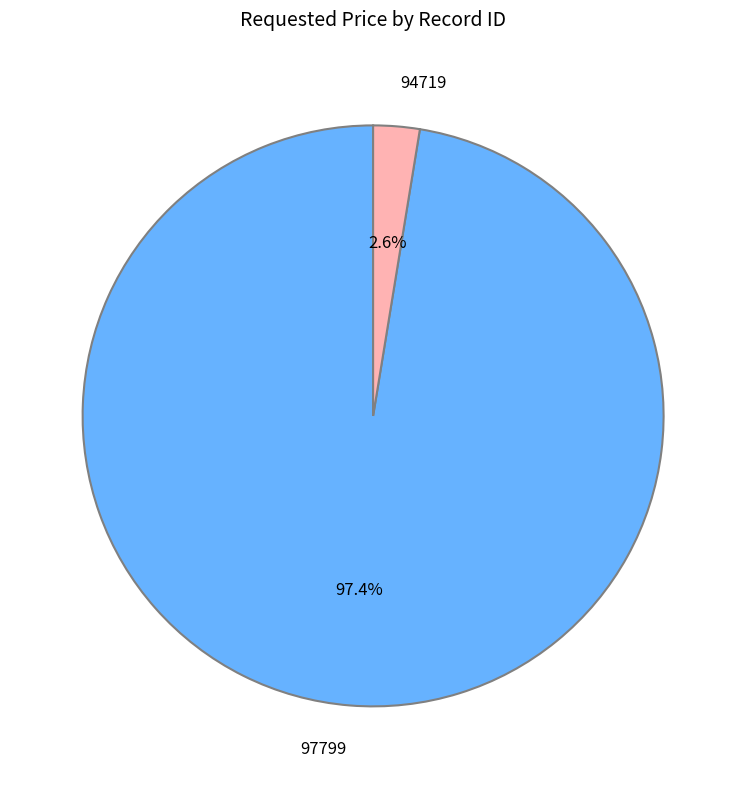

Between 97799 and 94719, which is larger?

97799